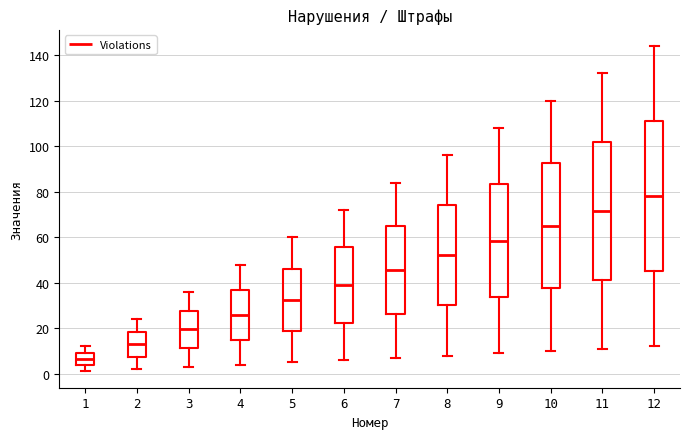

Reading left to right, transcribe this box plot: for each box, give where its median line is, the range the box spans, and where its two whiskers end, as read against the y-axis. The values are not printed on the chart, so give them approximately, as read against the axis.

1: median 6, box 4 to 10, whiskers 2 to 12
2: median 14, box 8 to 18, whiskers 2 to 24
3: median 20, box 12 to 28, whiskers 4 to 36
4: median 26, box 16 to 38, whiskers 4 to 48
5: median 32, box 18 to 46, whiskers 6 to 60
6: median 40, box 22 to 56, whiskers 6 to 72
7: median 46, box 26 to 64, whiskers 8 to 84
8: median 52, box 30 to 74, whiskers 8 to 96
9: median 58, box 34 to 84, whiskers 10 to 108
10: median 66, box 38 to 92, whiskers 10 to 120
11: median 72, box 42 to 102, whiskers 12 to 132
12: median 78, box 46 to 112, whiskers 12 to 144